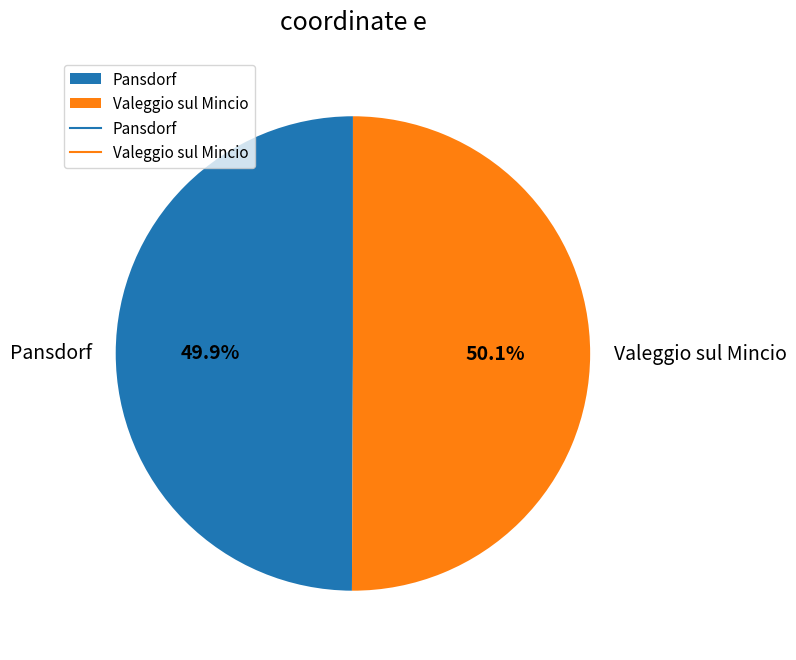

True or false: Pansdorf accounts for 59% of the total.

False